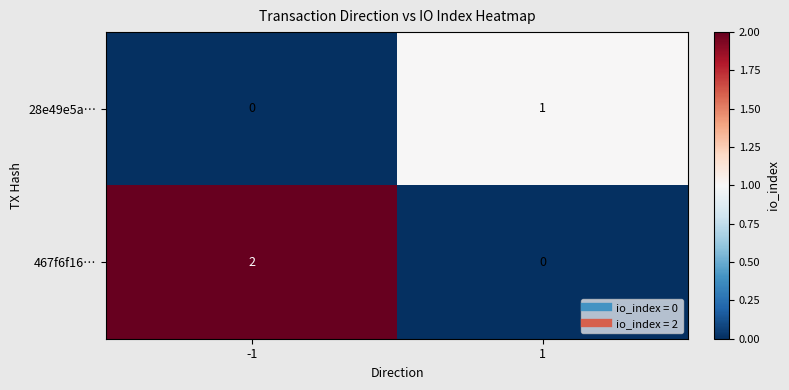

Which series changed the most between -1 and 1?

467f6f16…